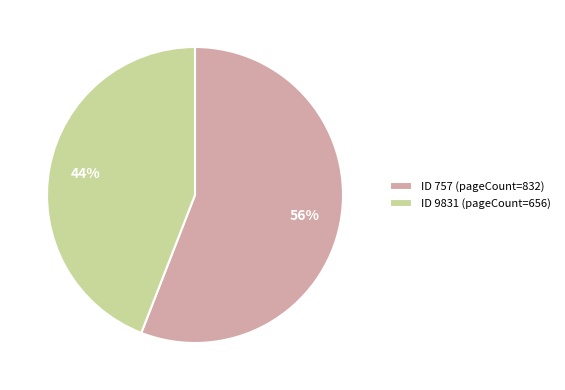

To the nearest percent, what percentage of the pie is ID 757 (pageCount=832)?

56%